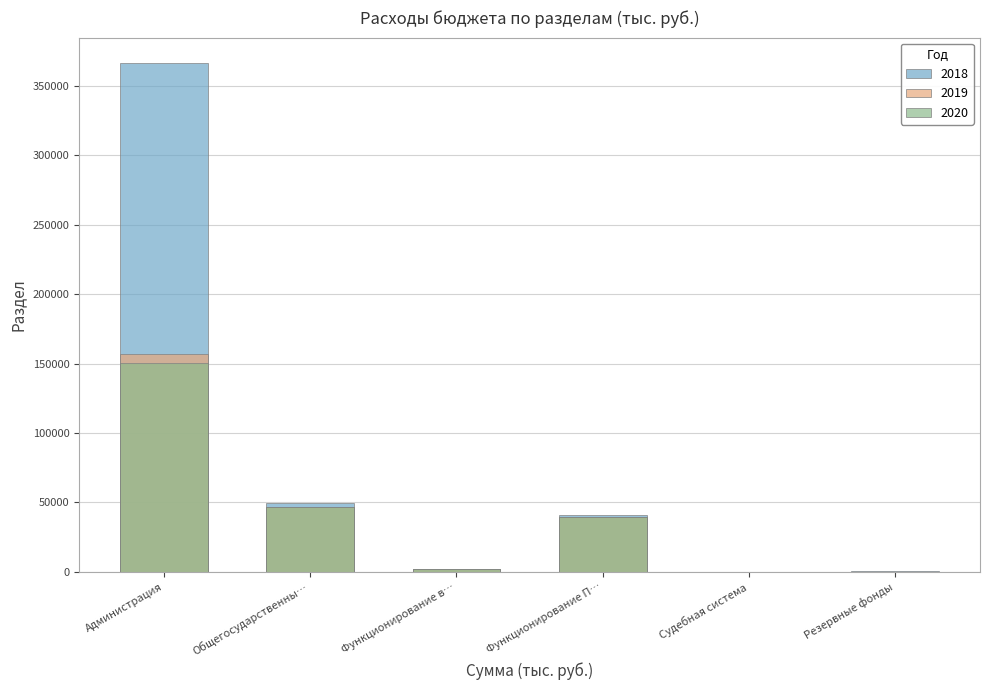

Which series changed the most between Общегосударственны… and Функционирование в…?

2018